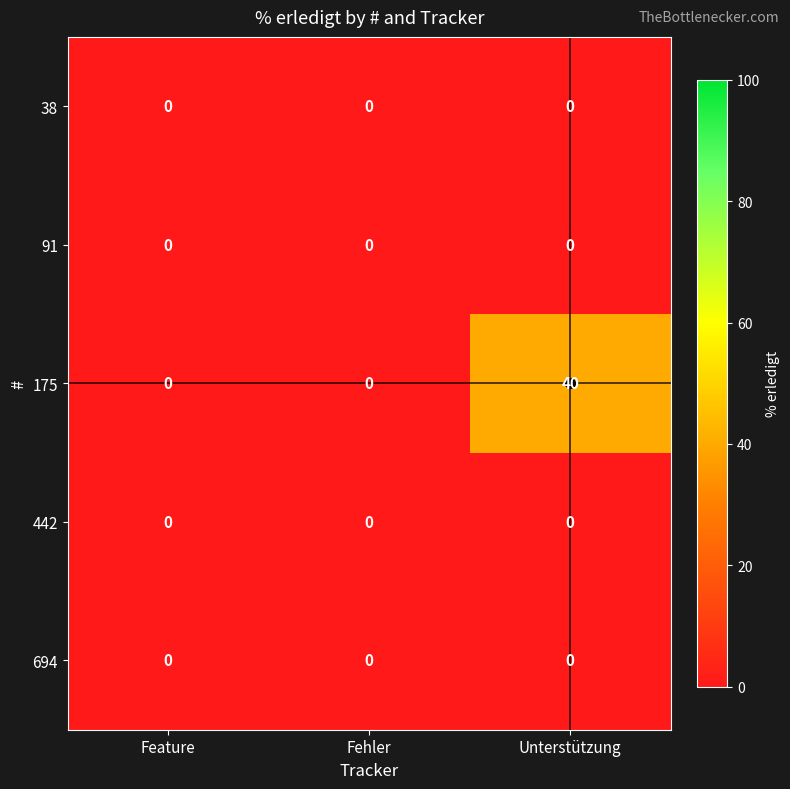

Which series has the largest total across all categories?

175